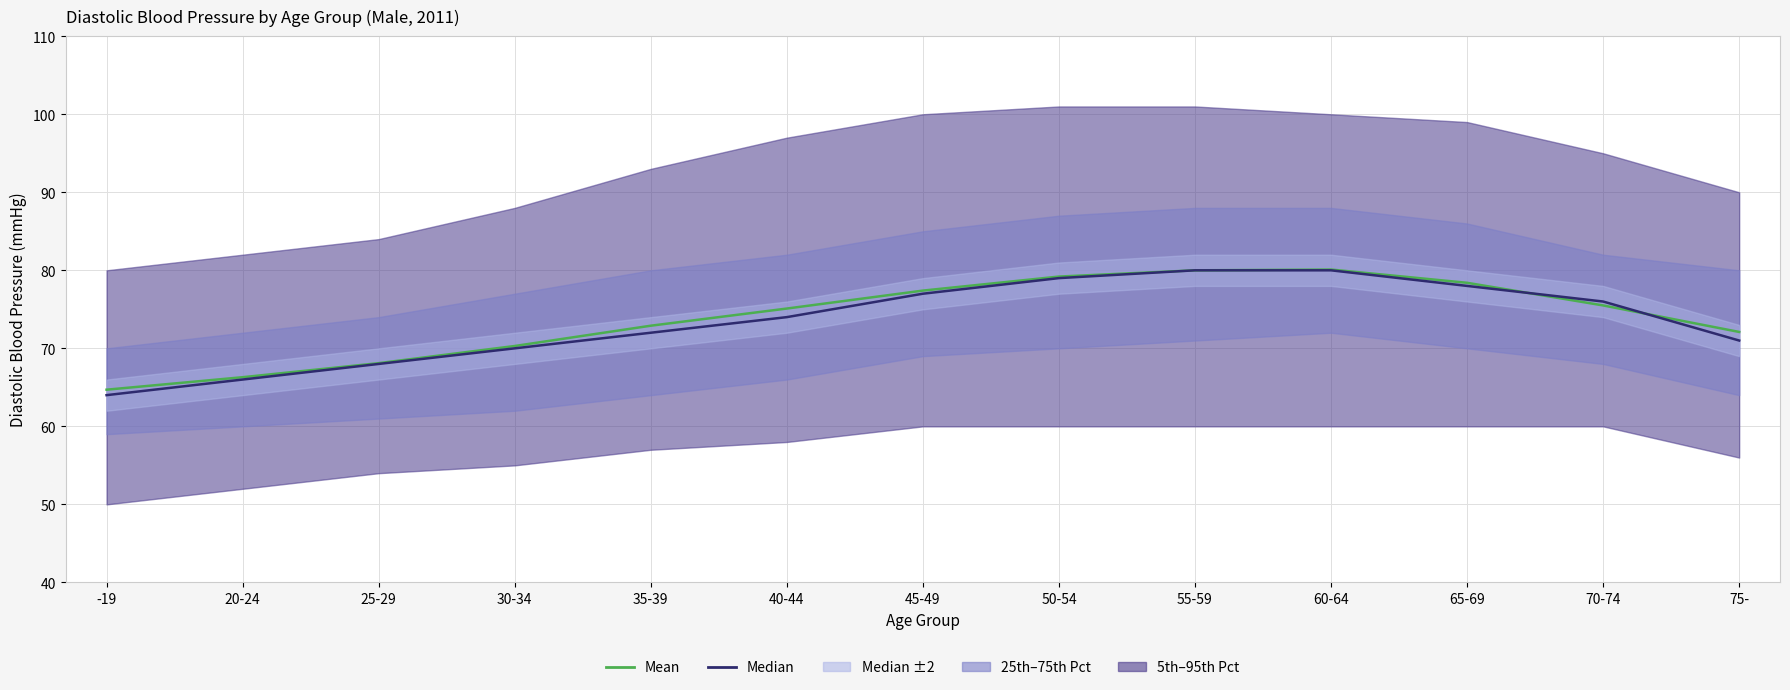

Reading left to right, what are all the values shown in this chart?

Mean: -19=64.7	20-24=66.3	25-29=68.1	30-34=70.3	35-39=72.9	40-44=75.1	45-49=77.4	50-54=79.2	55-59=80.0	60-64=80.1	65-69=78.4	70-74=75.5	75-=72.1
Median: -19=64.0	20-24=66.0	25-29=68.0	30-34=70.0	35-39=72.0	40-44=74.0	45-49=77.0	50-54=79.0	55-59=80.0	60-64=80.0	65-69=78.0	70-74=76.0	75-=71.0